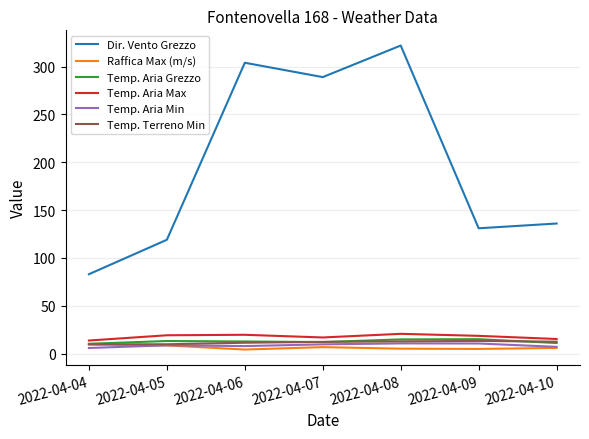

The value of Raffica Max (m/s) at 2022-04-10 is 6.0. True or false?

True